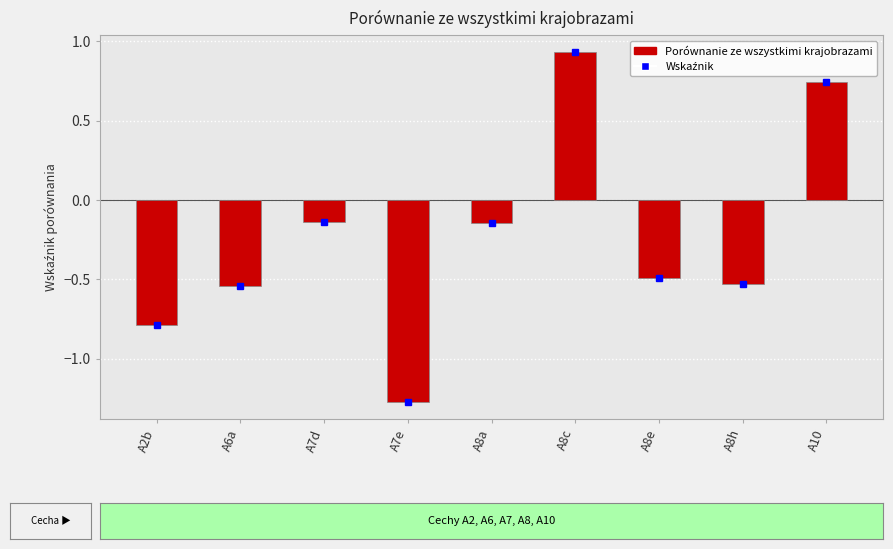

How many values are below zero?

7